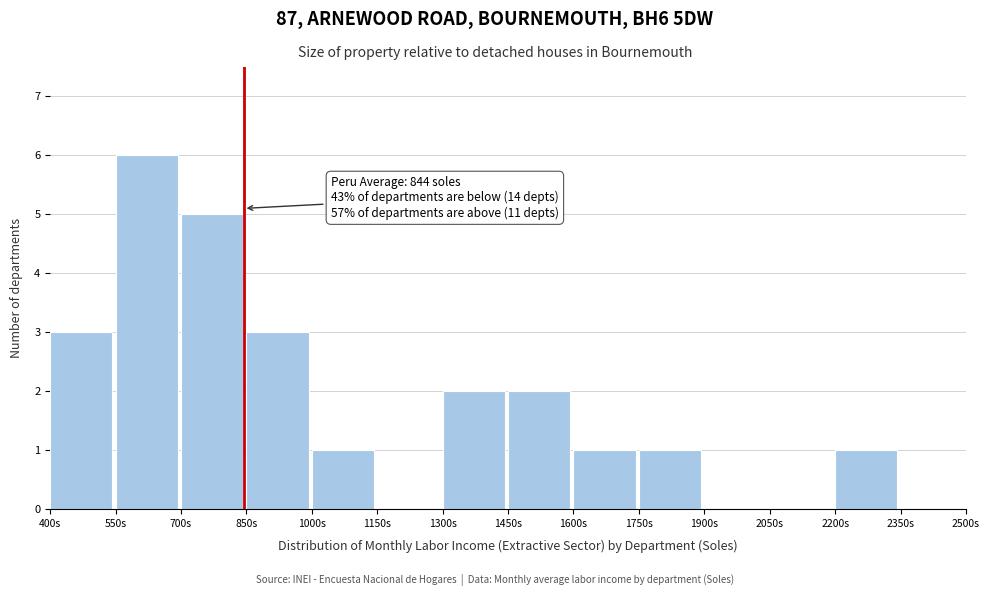

Over which range of the x-axis is the bar tallest?

550 to 700